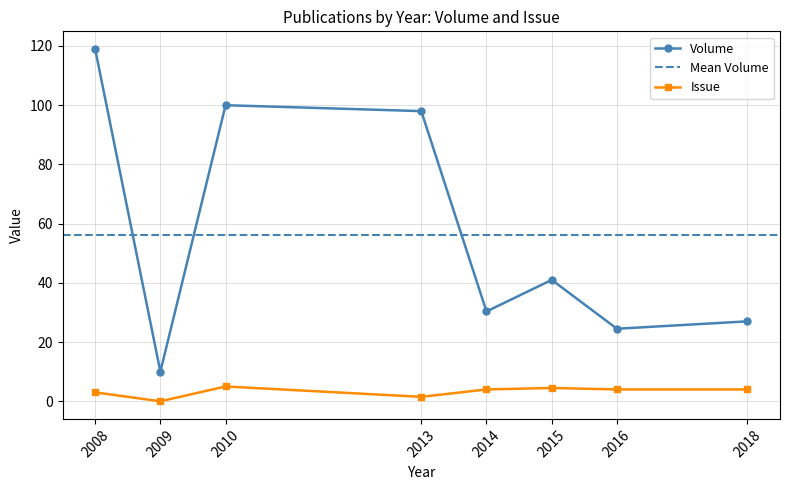

Rank the series by their average value, from highest to lowest.

Volume, Issue